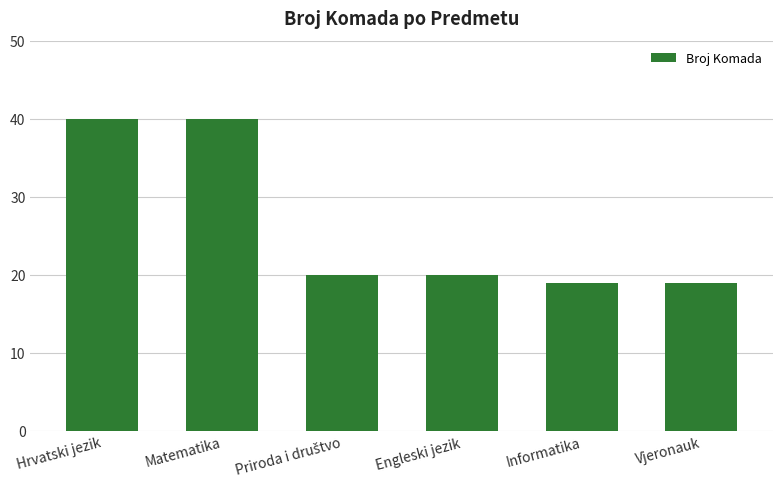

Between Engleski jezik and Matematika, which is larger?

Matematika